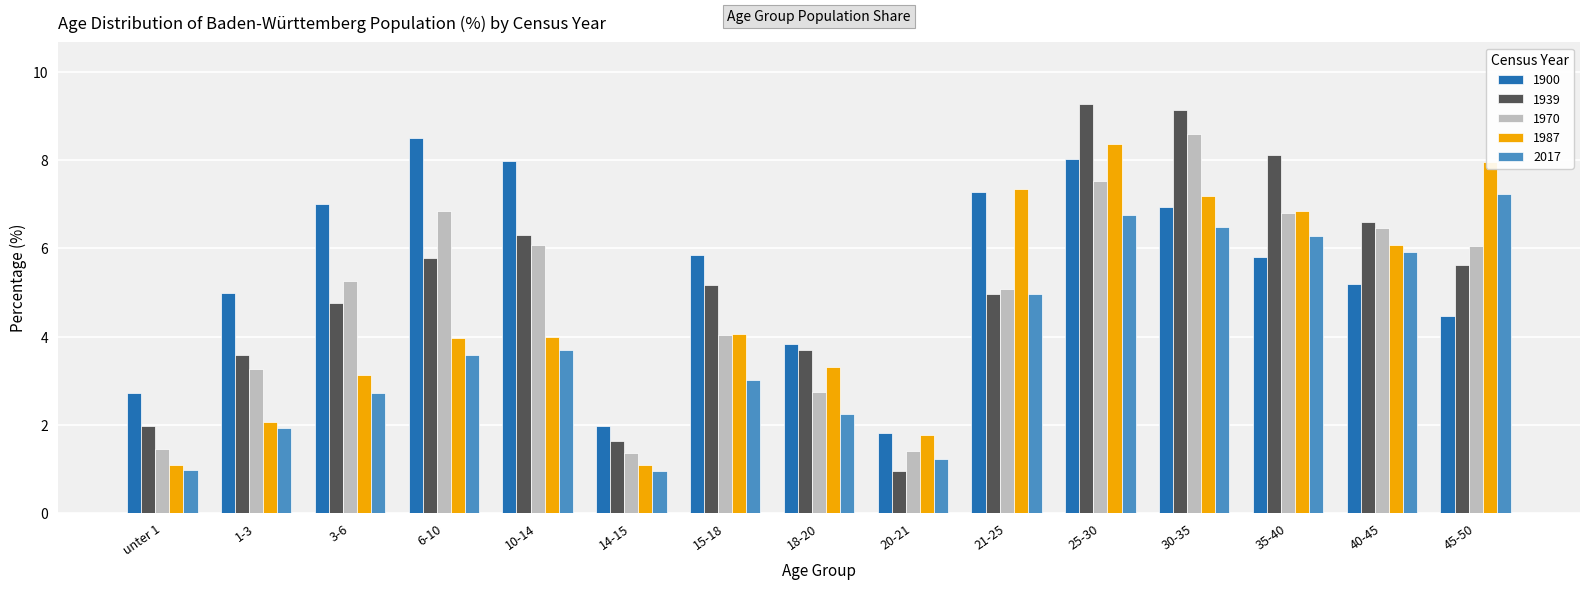

The value of 1900 at 35-40 is 3.6. True or false?

False